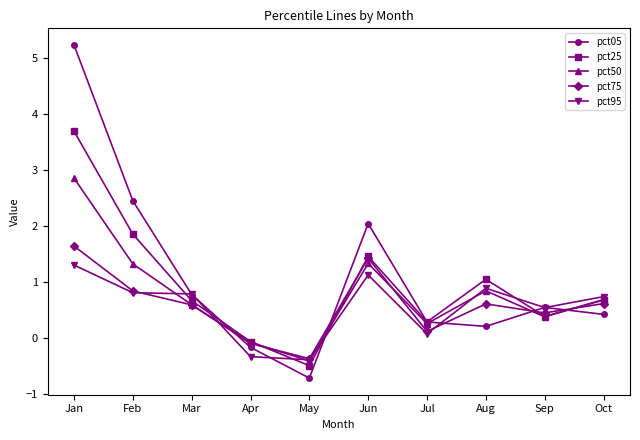

Rank the series by their maximum value, from highest to lowest.

pct05, pct25, pct50, pct75, pct95